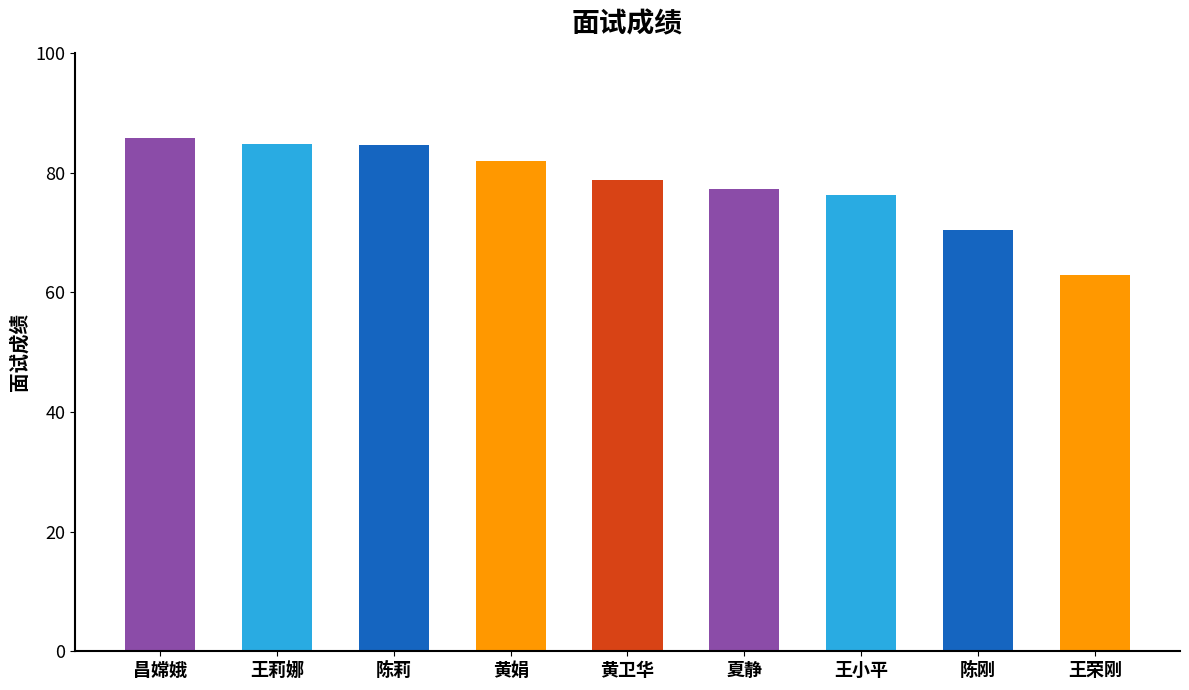

Is it true that the value at 王莉娜 is 141.4?

False